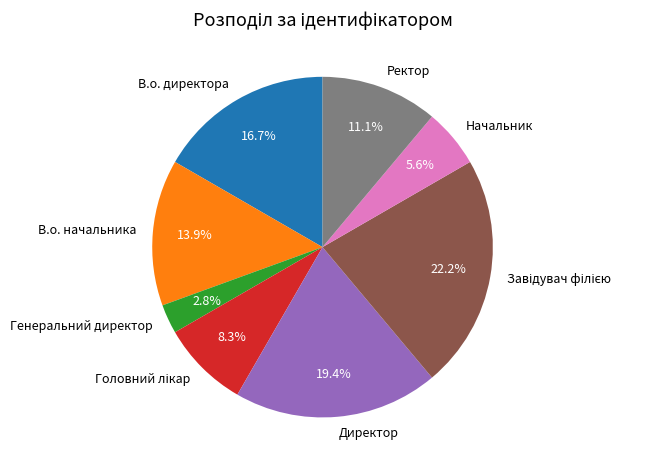

Combined, do В.о. директора and Директор account for over 50%?

No